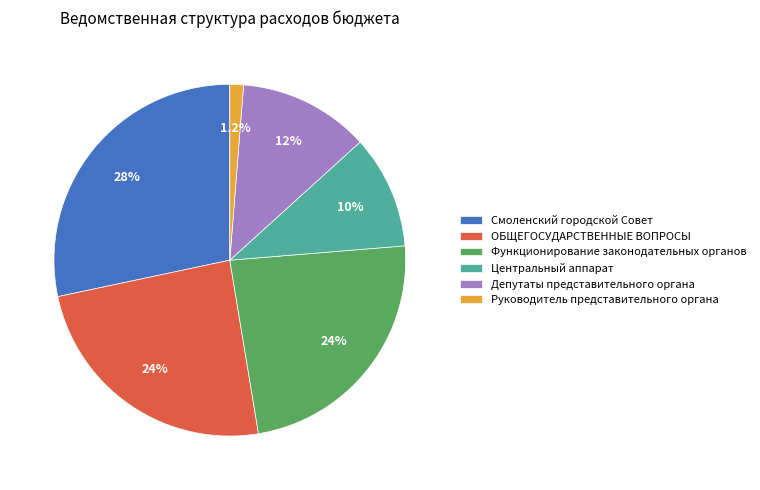

Is it true that Центральный аппарат is 24% of the pie?

False